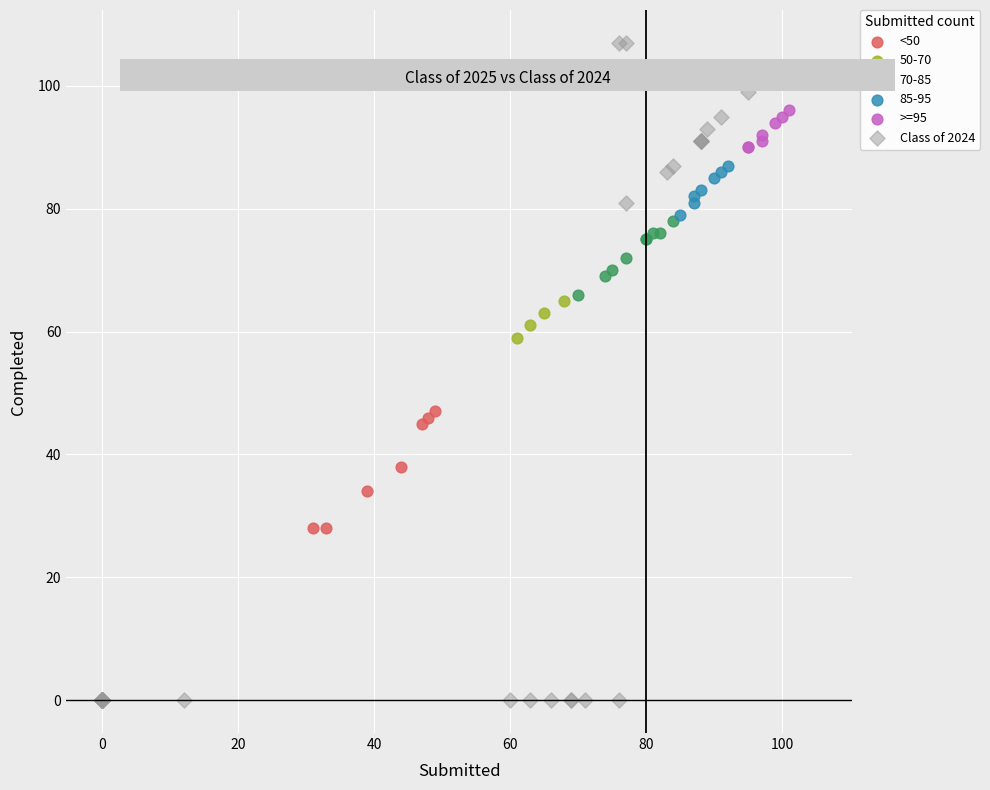

Which series reaches the maximum Y coordinate?

Class of 2024